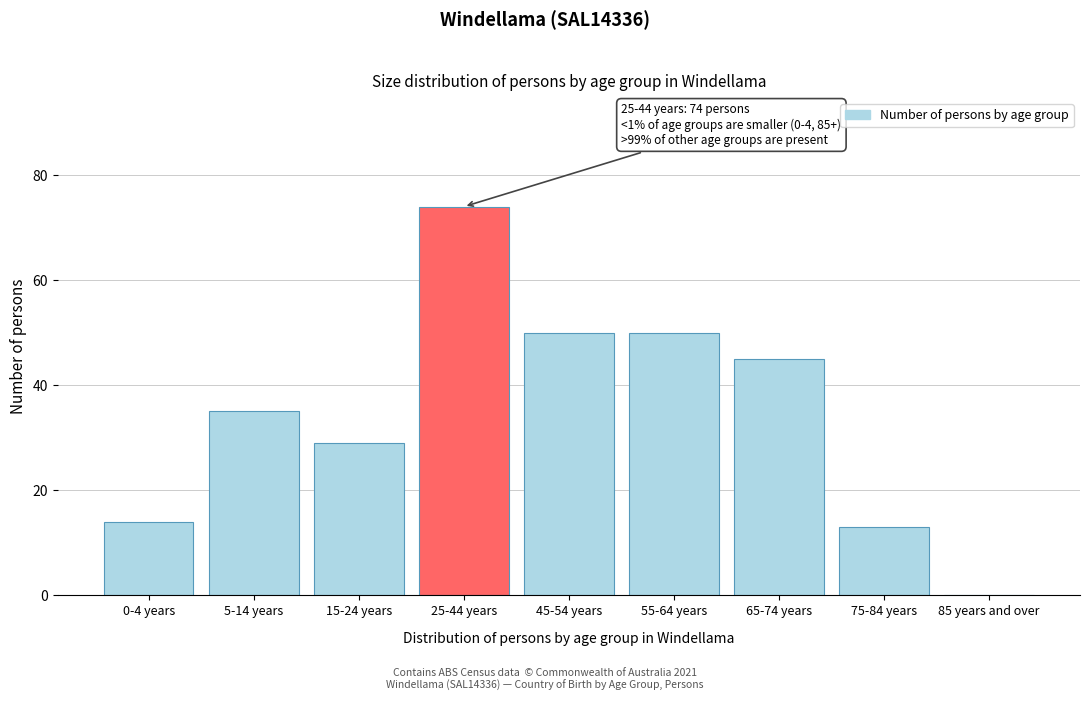

Reading left to right, list all the values displayed in this chart.

0-4 years=14	5-14 years=35	15-24 years=29	25-44 years=74	45-54 years=50	55-64 years=50	65-74 years=45	75-84 years=13	85 years and over=0